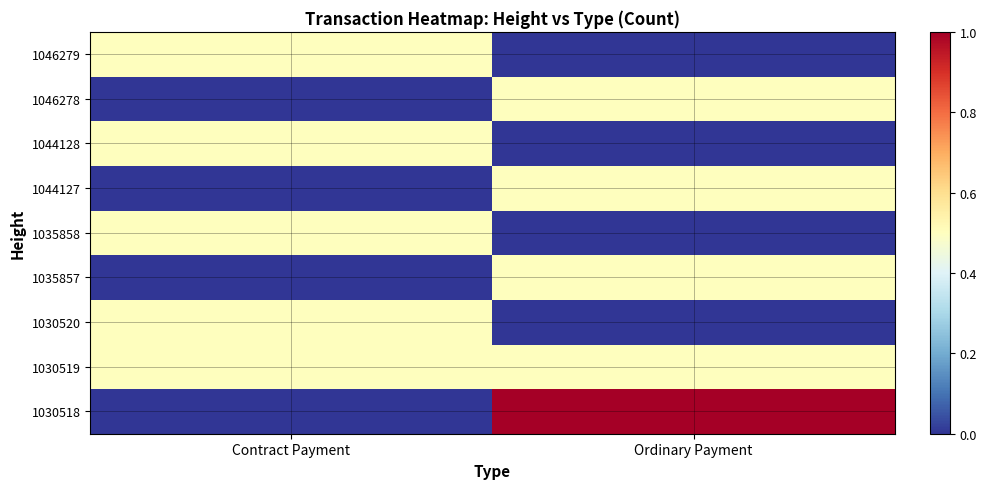

At how many categories does at least one series exceed 0?

2